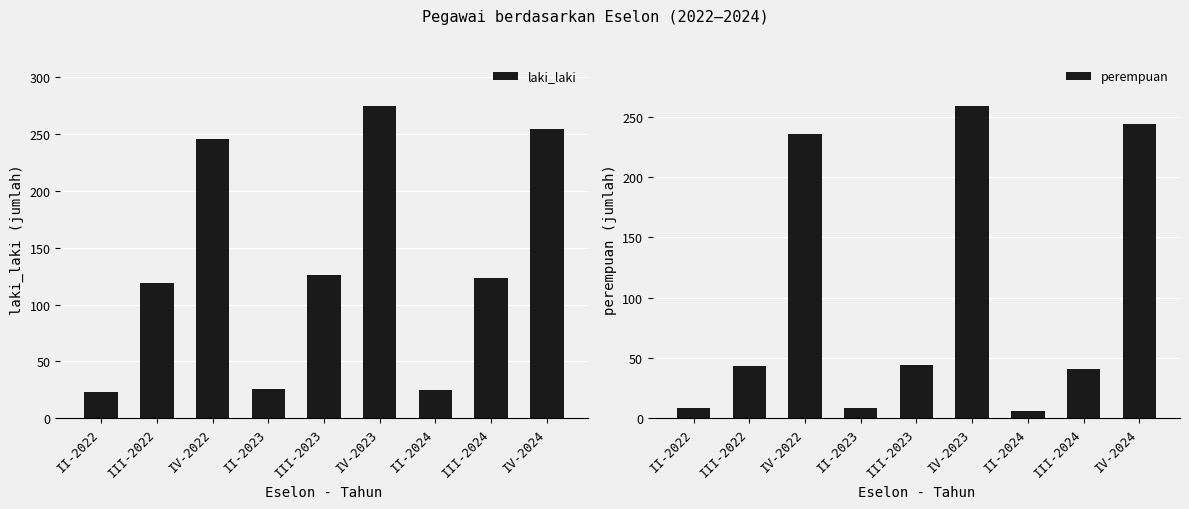

Between II-2022 and II-2023, which series saw the biggest shift?

laki_laki